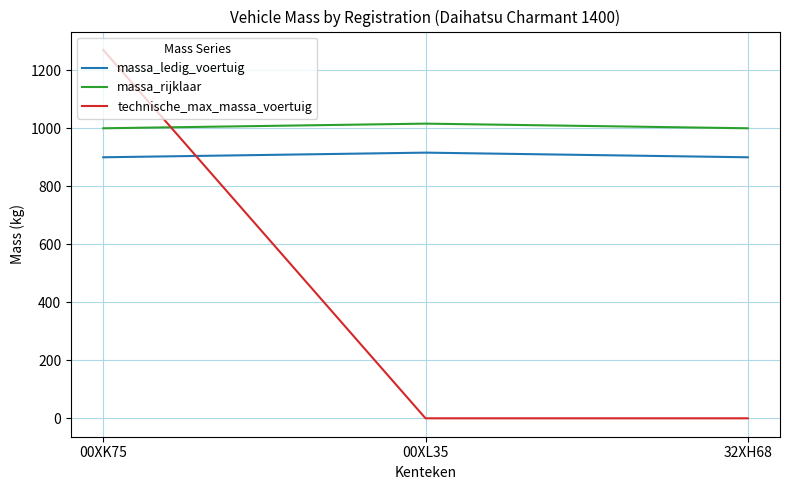

What is the maximum value for massa_ledig_voertuig?

916